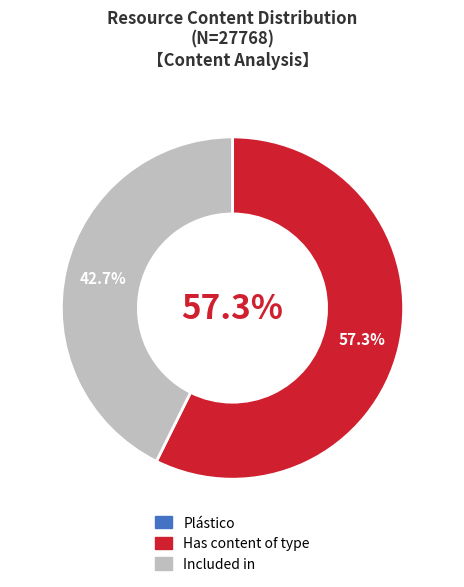

To the nearest percent, what is the difference between the largest and smallest slice percentages?

57%